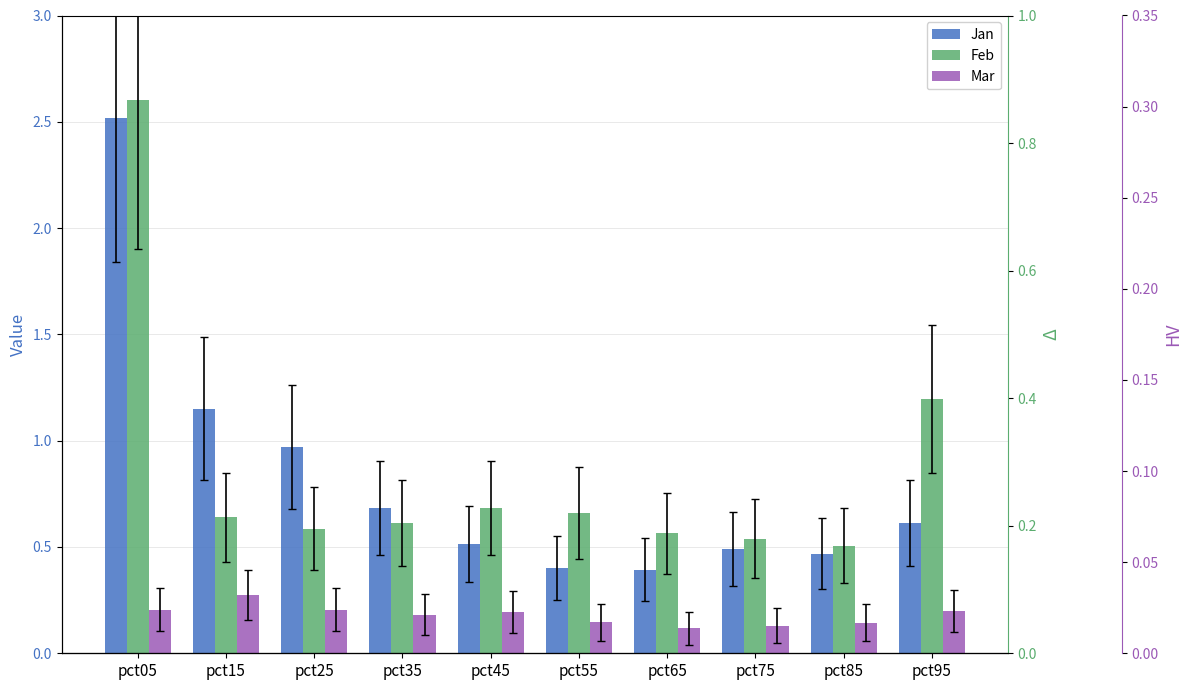

Which series has the widest spread of values?

Jan